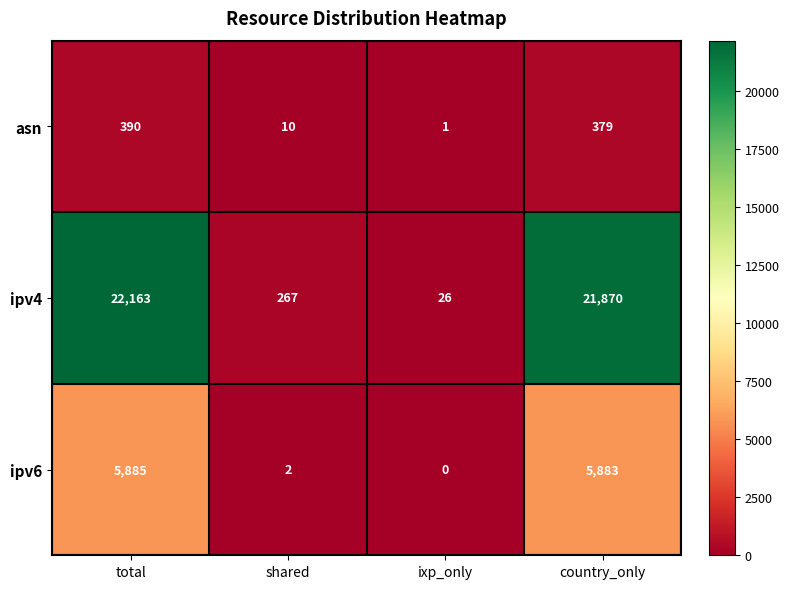

Which label corresponds to the largest value in the chart?

total